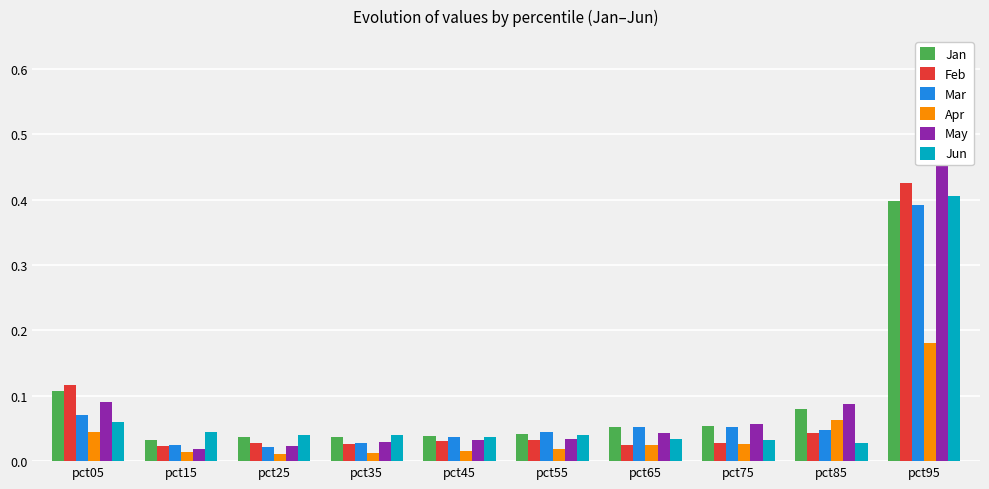

Count the number of data series in this chart.

6